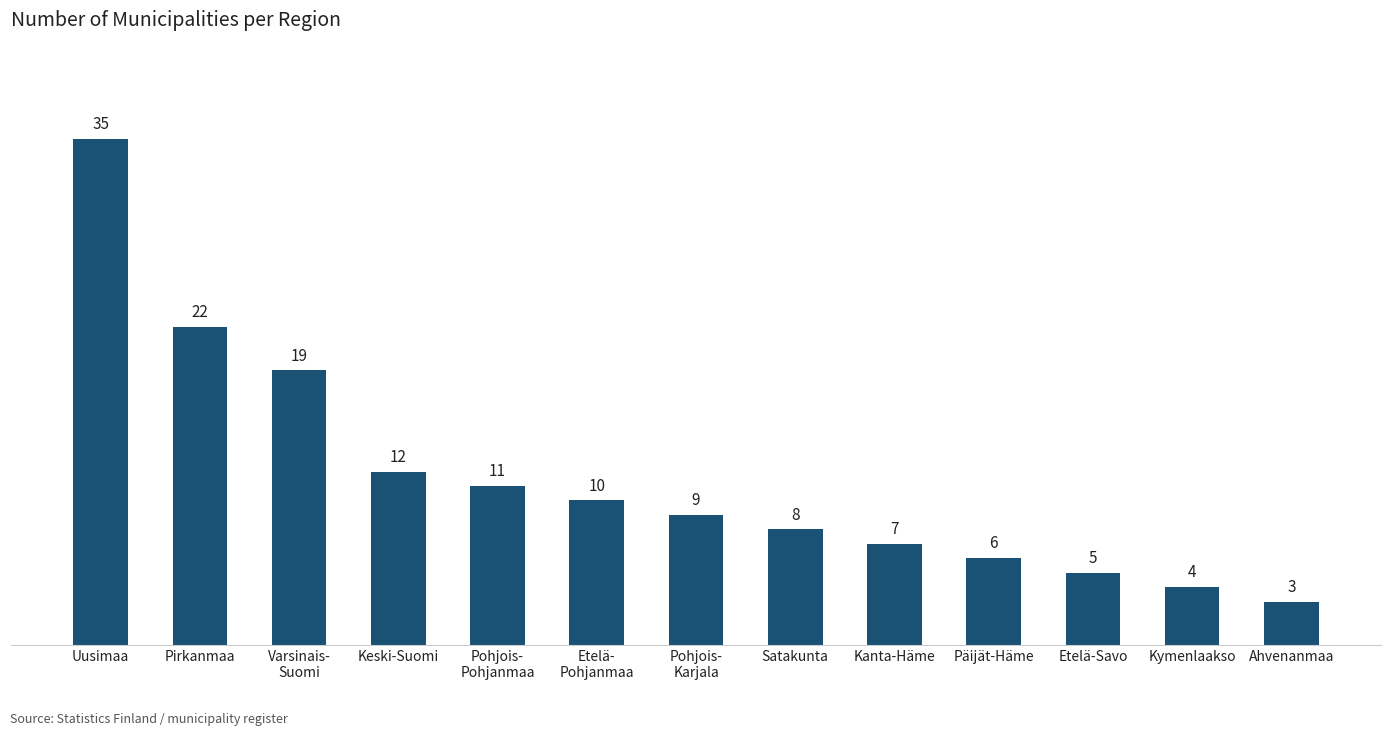

What is the difference between the maximum and minimum values?

32